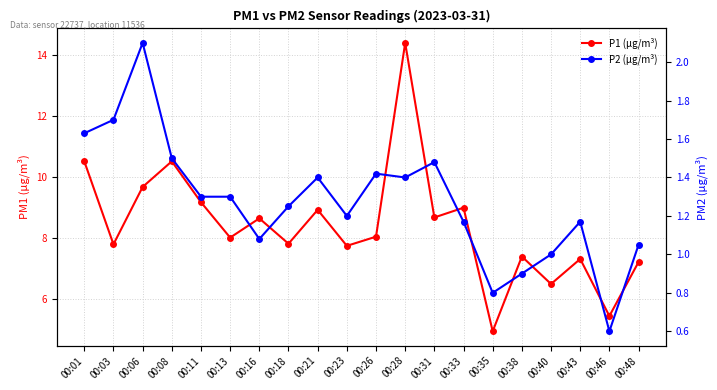

How many interior local valleys does the P2 (µg/m³) series have?

5